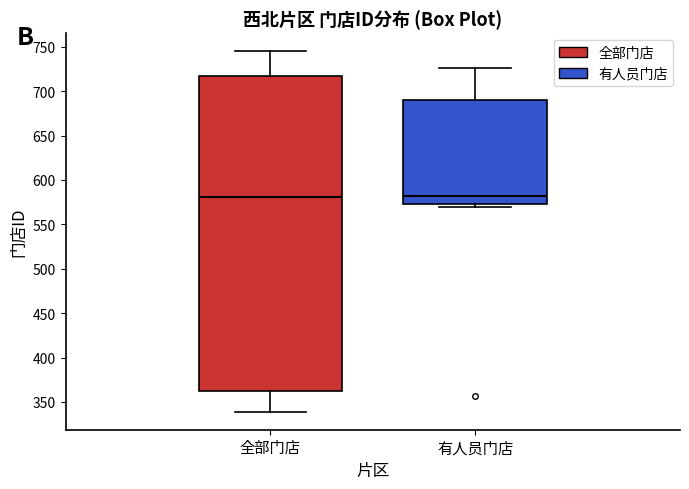

Comparing the boxes themselves (not the whiskers), which one is the tallest?

全部门店